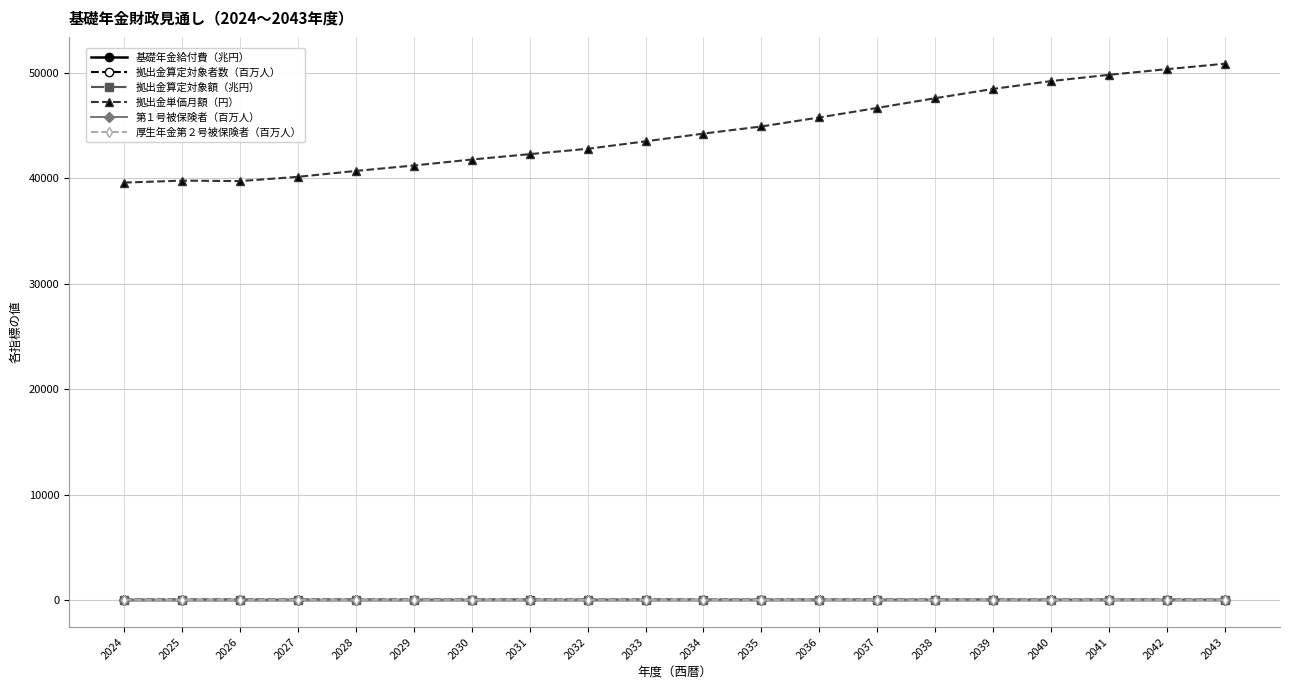

At how many categories does at least one series exceed 30061?

20